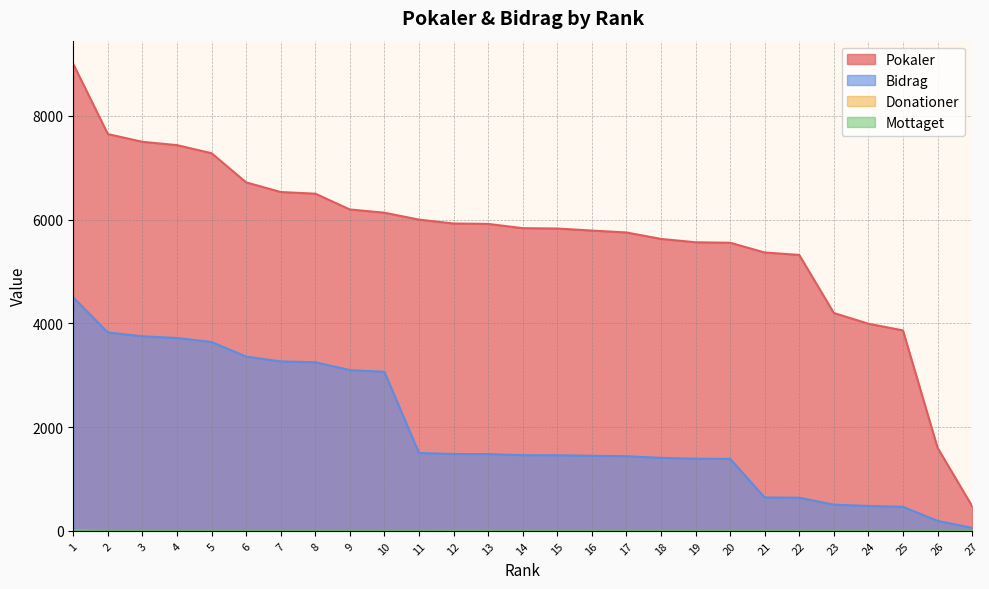

Between 4 and 6, which series saw the biggest shift?

Pokaler